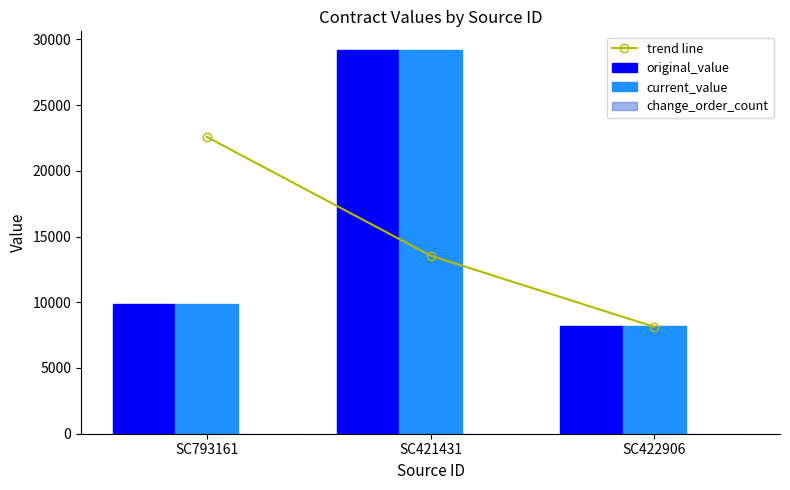

Rank the series by their maximum value, from lowest to highest.

change_order_count, trend line, original_value, current_value